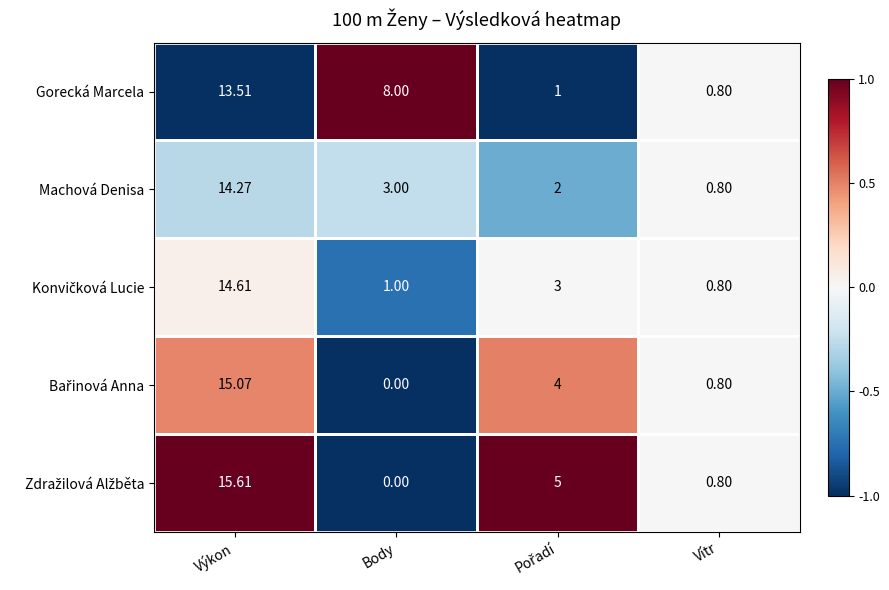

At which category does the chart reach its peak across all series?

Výkon